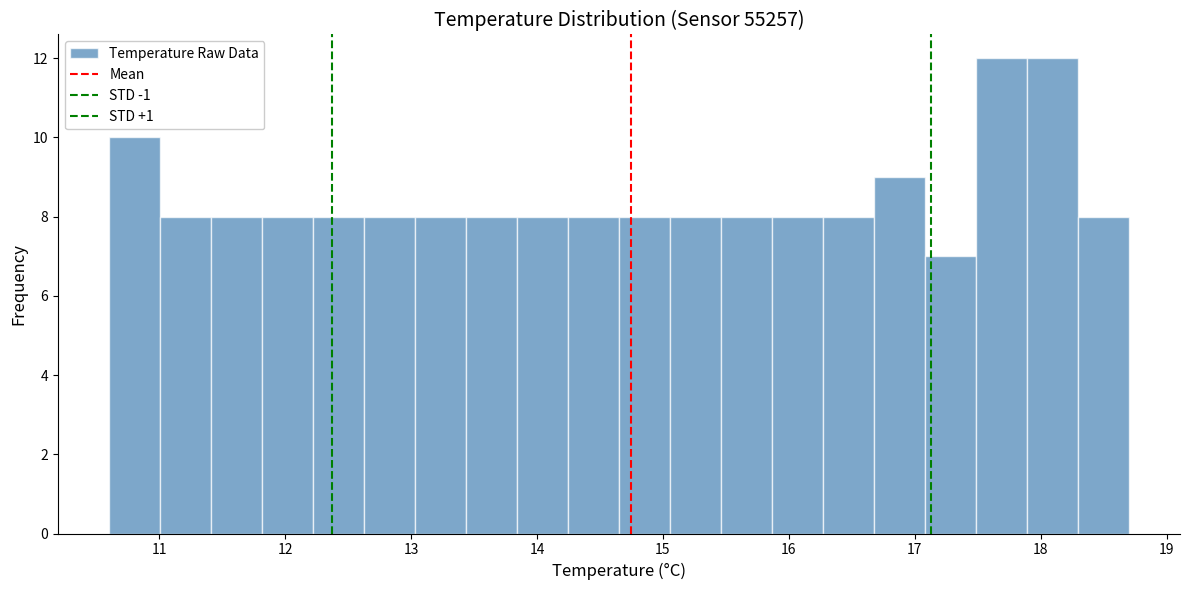

Reading left to right, list every bar in this chart as the range it spans on the x-axis followed by its height. Neither the bar edges nor the heights are printed on the chart, so give them approximately, as read against the axes.

10.6 to 11.0: 10
11.0 to 11.4: 8
11.4 to 11.8: 8
11.8 to 12.2: 8
12.2 to 12.6: 8
12.6 to 13.0: 8
13.0 to 13.4: 8
13.4 to 13.8: 8
13.8 to 14.2: 8
14.2 to 14.7: 8
14.7 to 15.1: 8
15.1 to 15.5: 8
15.5 to 15.9: 8
15.9 to 16.3: 8
16.3 to 16.7: 8
16.7 to 17.1: 9
17.1 to 17.5: 7
17.5 to 17.9: 12
17.9 to 18.3: 12
18.3 to 18.7: 8